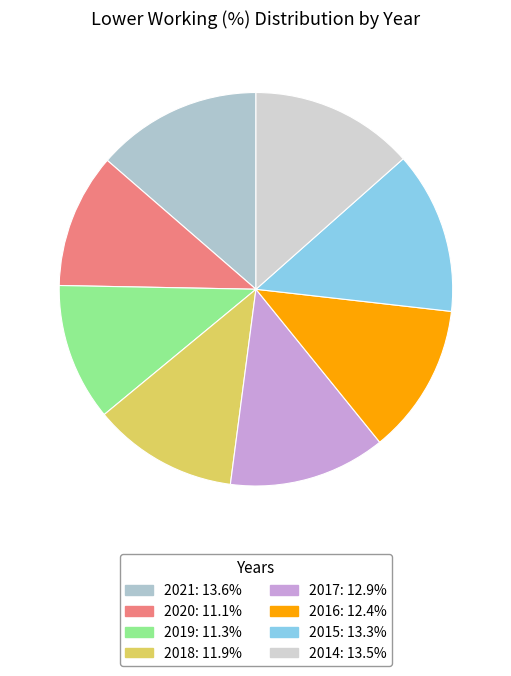

What is the change in value from 2021 to 2015?

-0.3